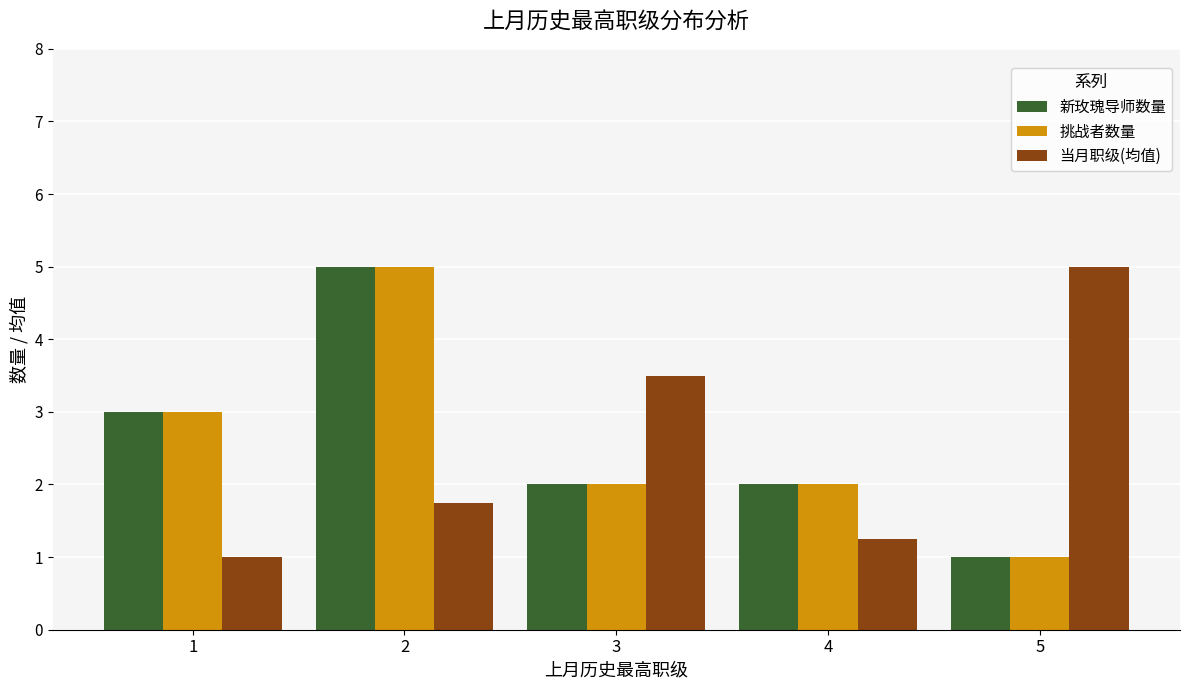

What is the value of the 新玫瑰导师数量 bar at the 3rd from the left?

2.0